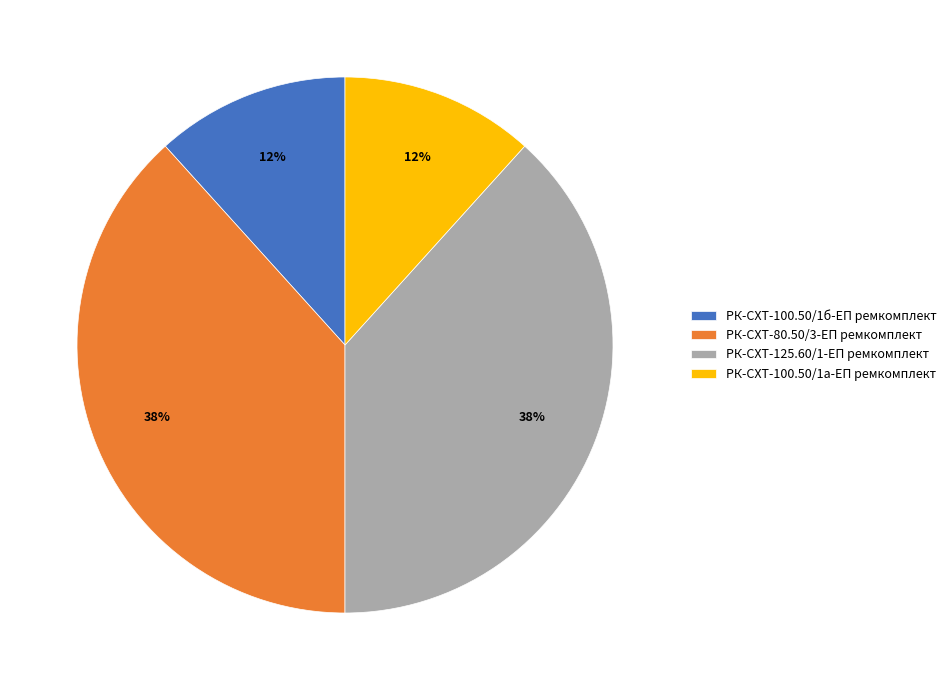

Is there a majority slice in this chart?

No